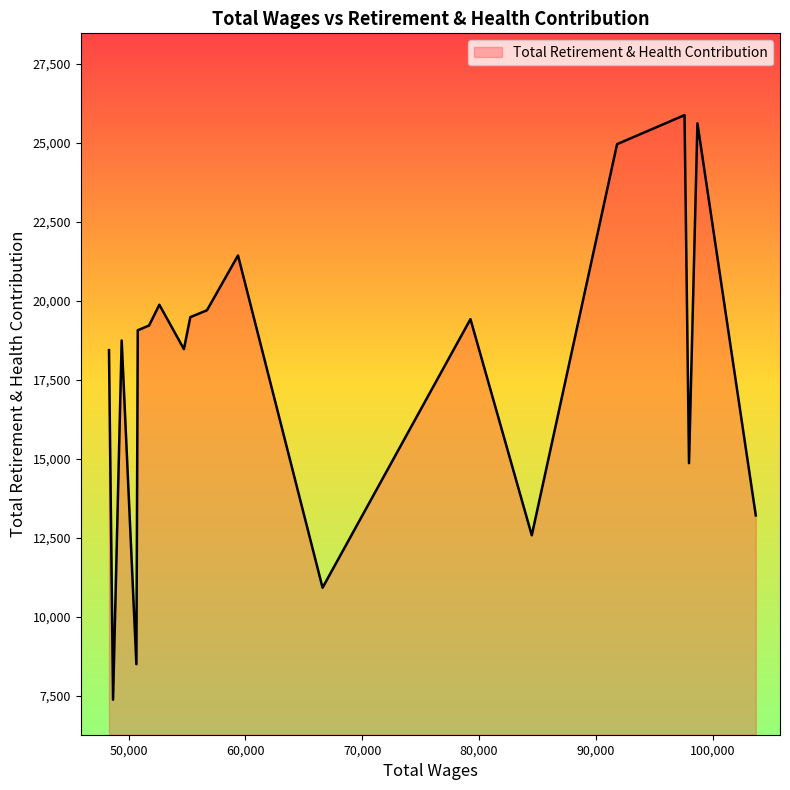

What is the smallest value displayed?

7385